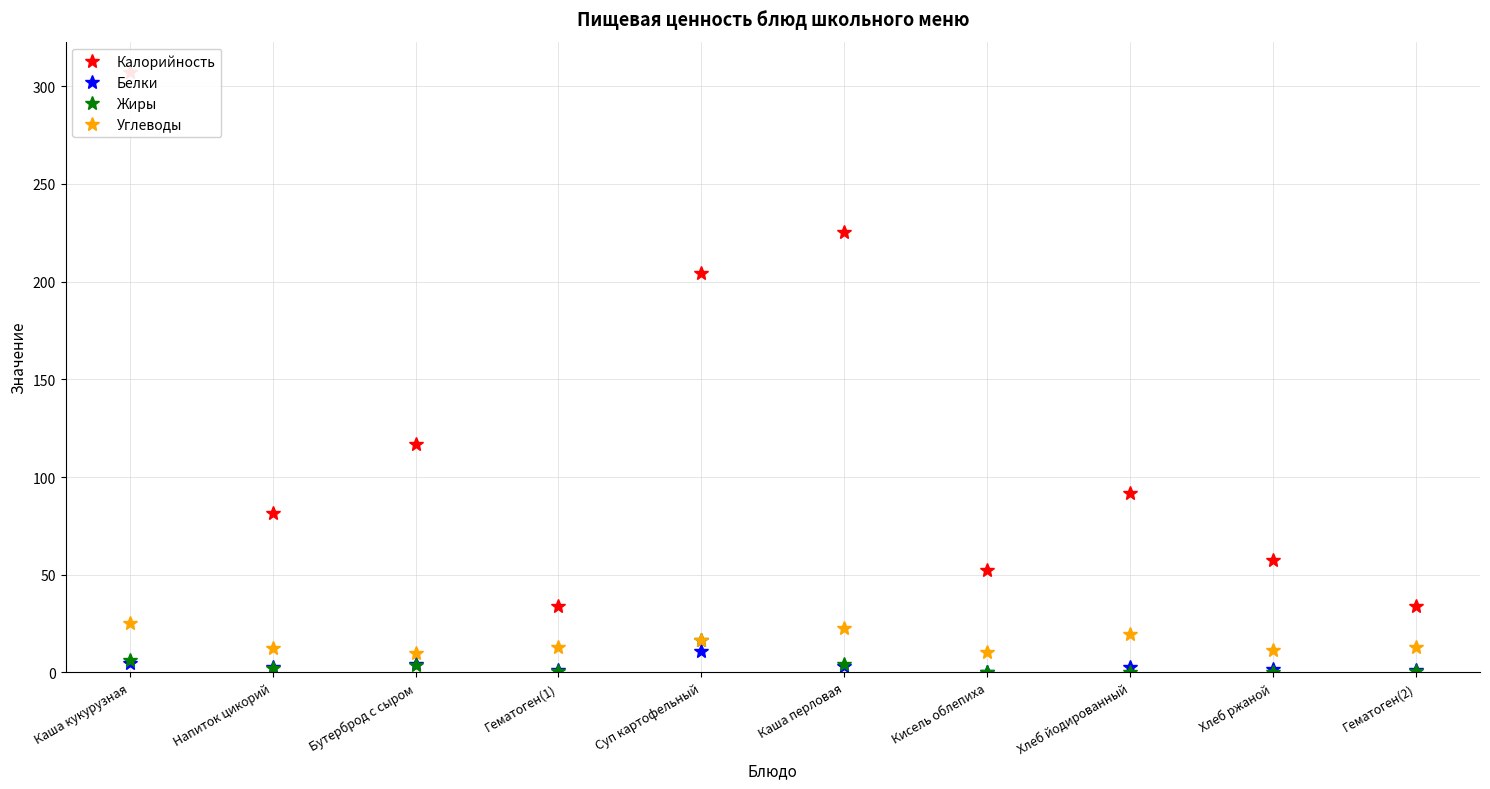

Rank the series at Напиток цикорий from lowest to highest value.

Жиры, Белки, Углеводы, Калорийность